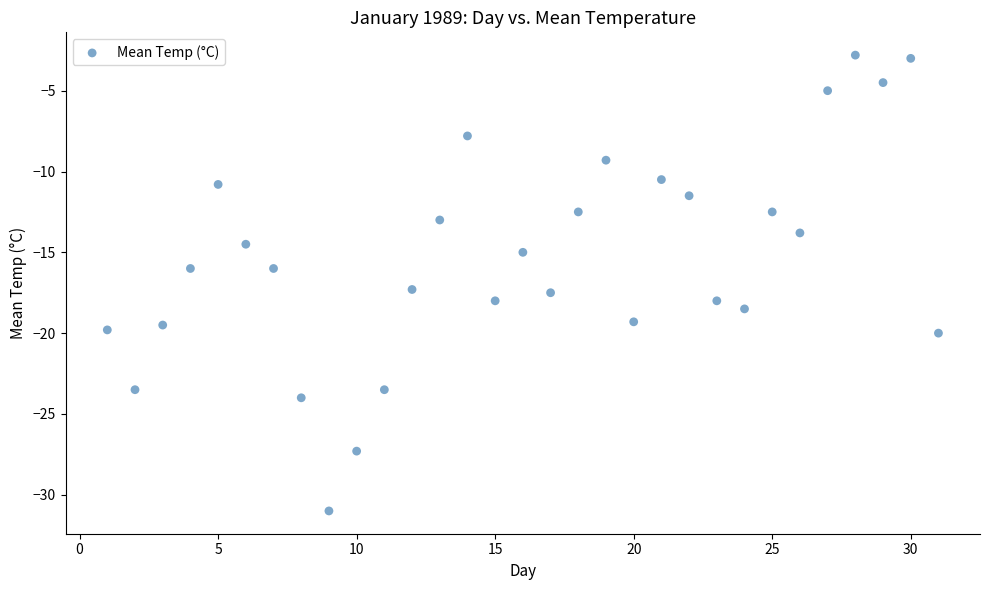

What is the range of X values (max minus min)?

30.0